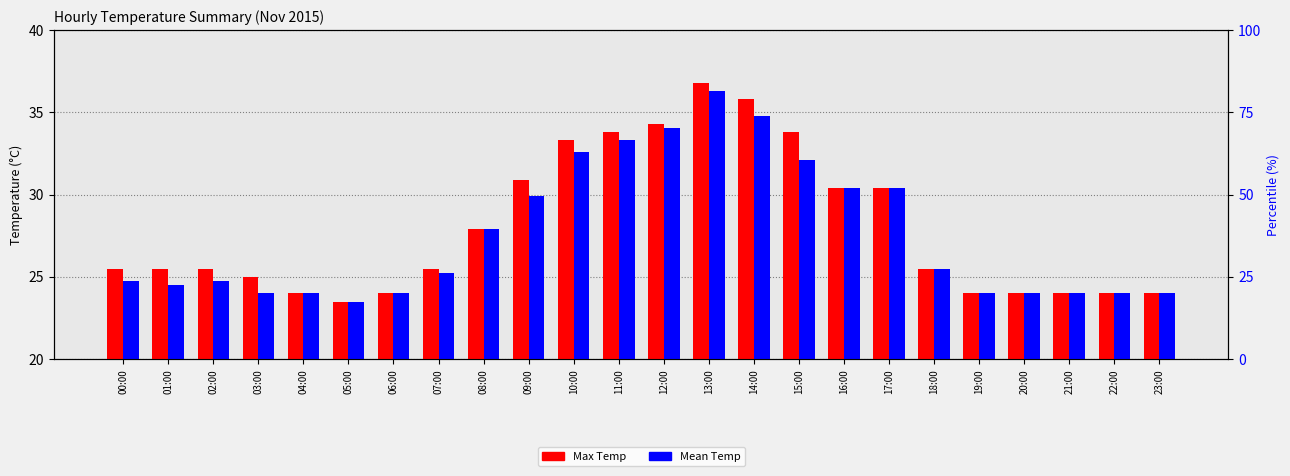

Is it true that Max Temp equals 61.7 at 14:00?

False